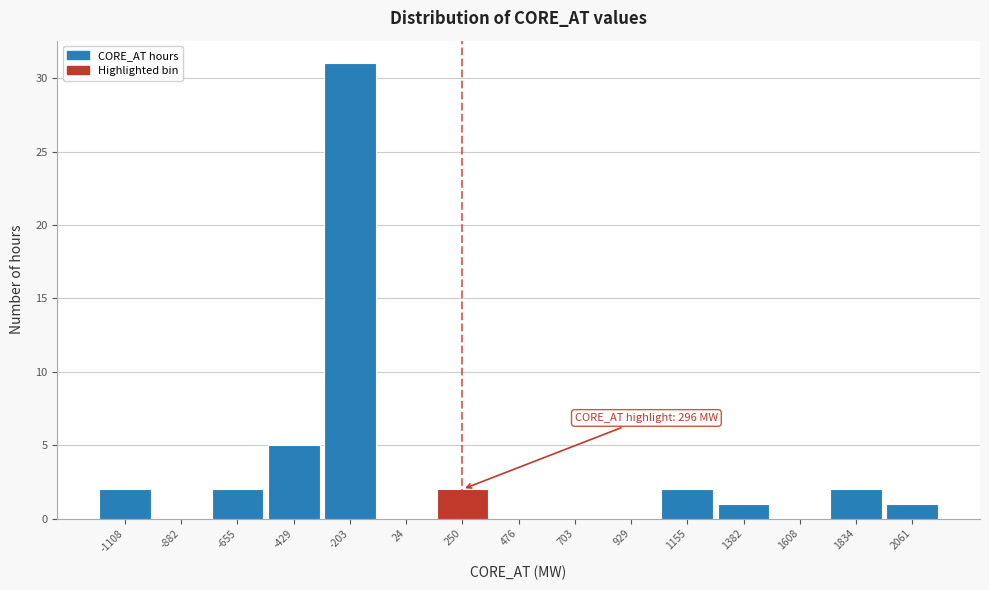

Reading right to left, what are all the values shown in this chart?

2061=1	1834=2	1608=0	1382=1	1155=2	929=0	703=0	476=0	250=2	24=0	-203=31	-429=5	-655=2	-882=0	-1108=2